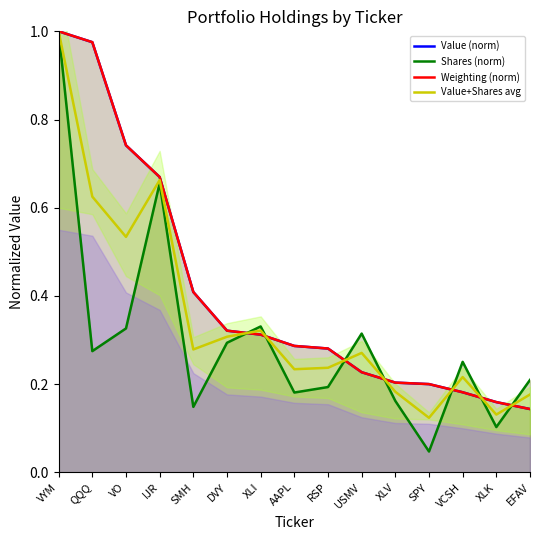

What is the maximum value shown in the chart?

1.0